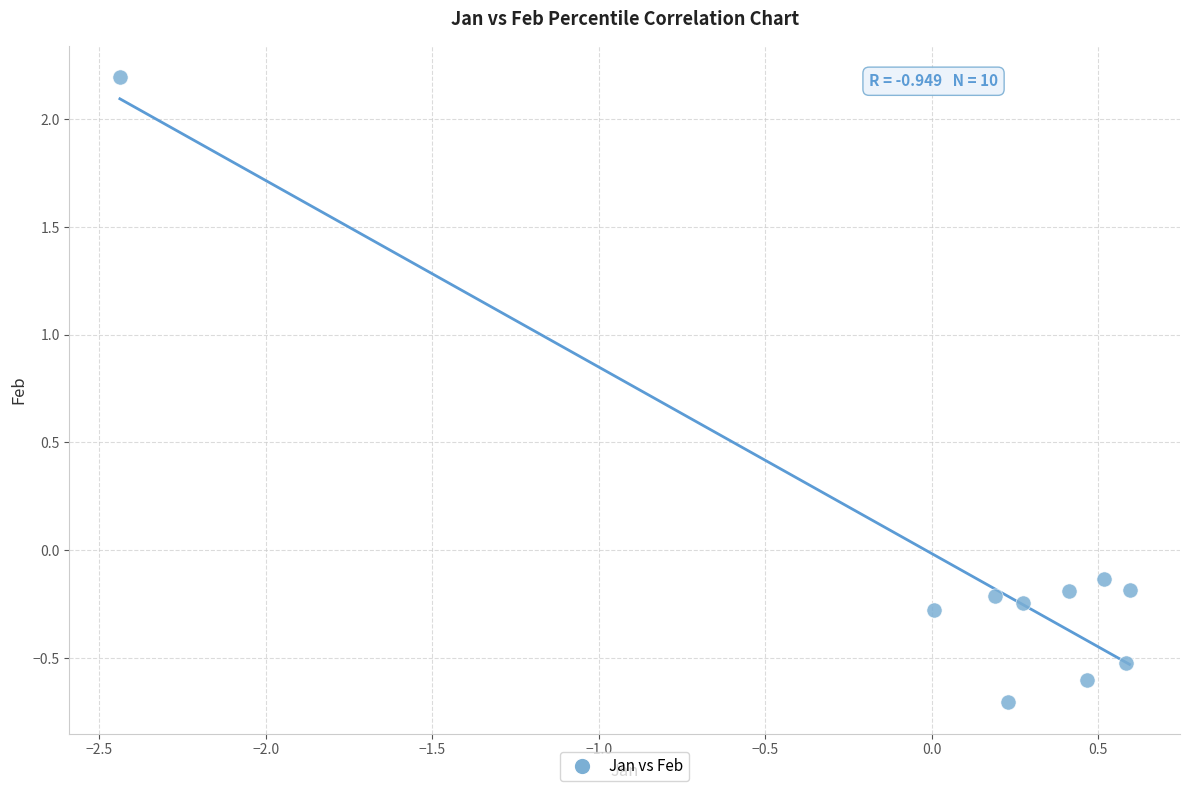

What is the range of Y values (max minus min)?

2.9